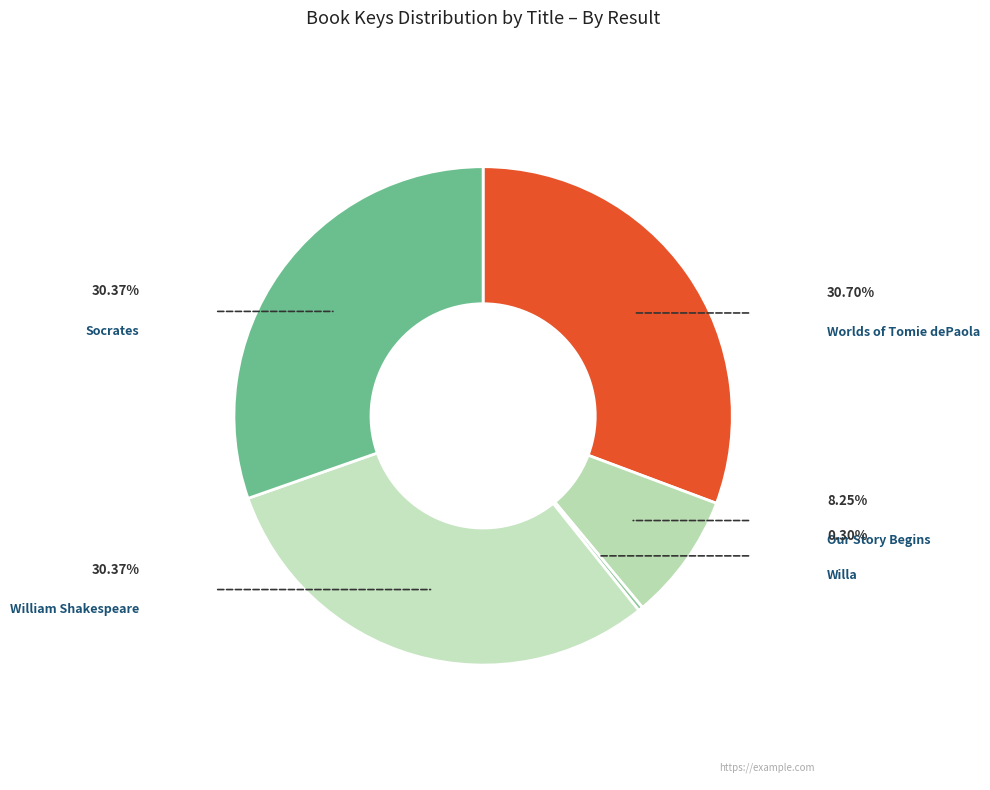

What portion of the pie excludes Willa?

99.7%